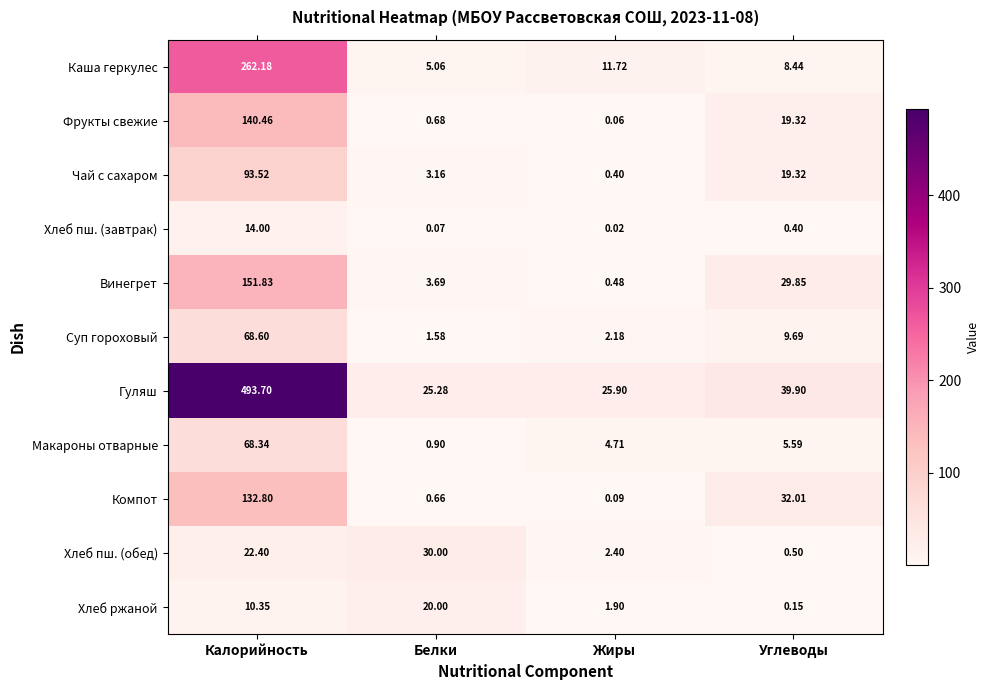

List the labels in order of Хлеб ржаной value, largest first.

Белки, Калорийность, Жиры, Углеводы